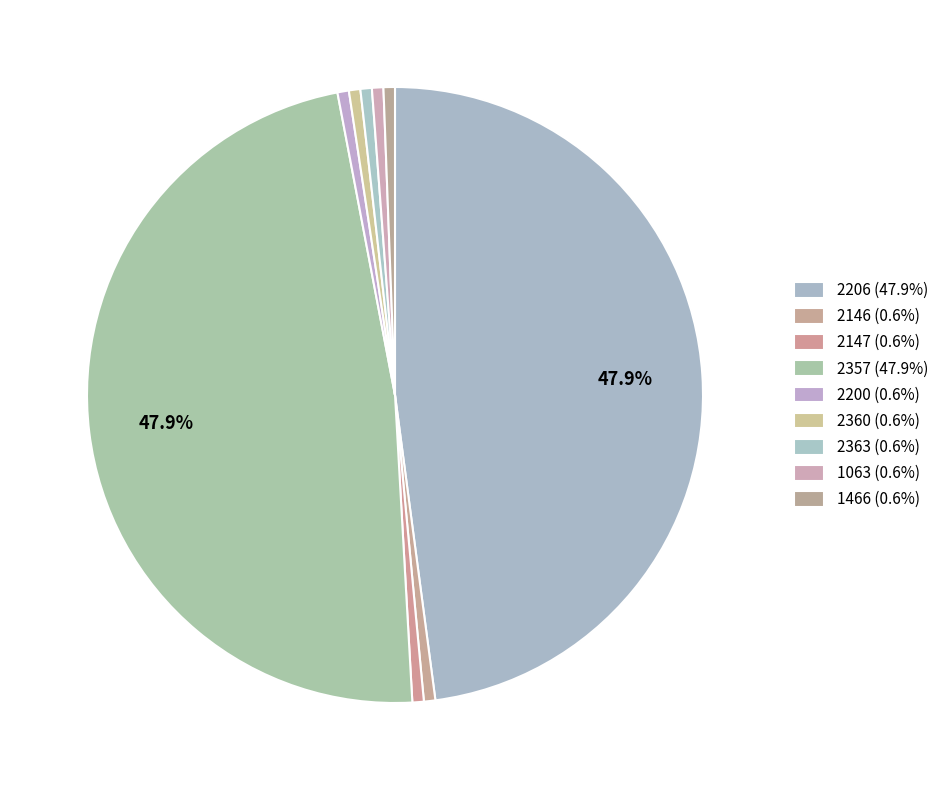

Count the number of slices in the pie.

9